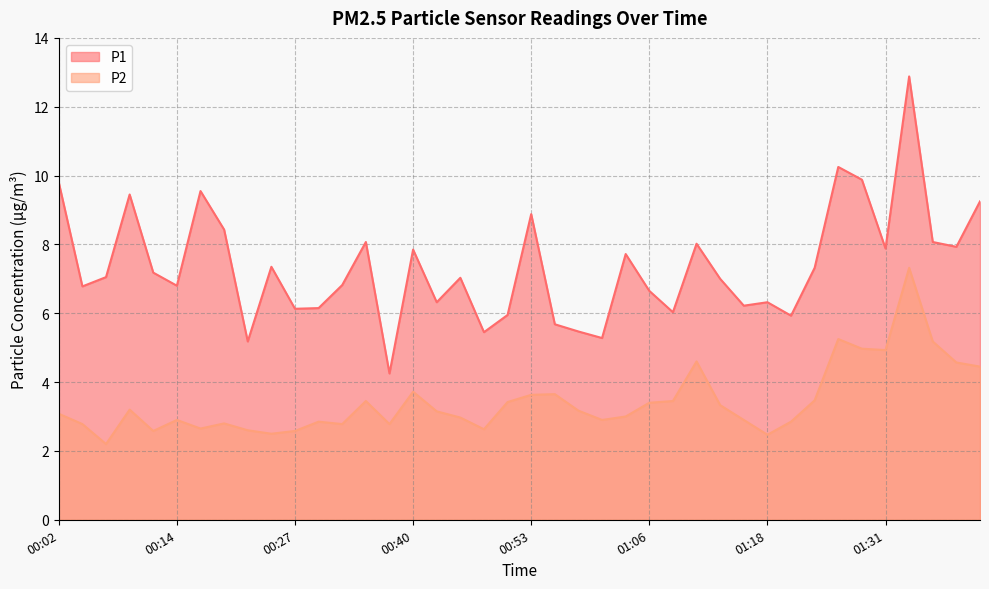

What is the average value of the P1 series?

7.4